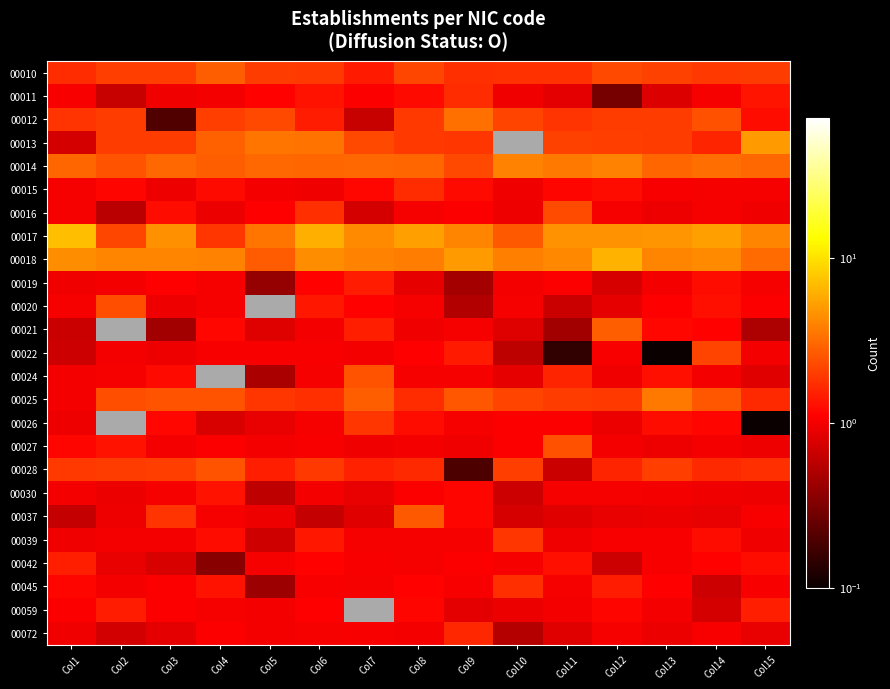

At Col3, list the series in order from largest to smallest.

00017, 00018, 00014, 00025, 00028, 00010, 00013, 00037, 00016, 00024, 00026, 00019, 00059, 00045, 00030, 00027, 00039, 00011, 00022, 00020, 00015, 00072, 00042, 00021, 00012